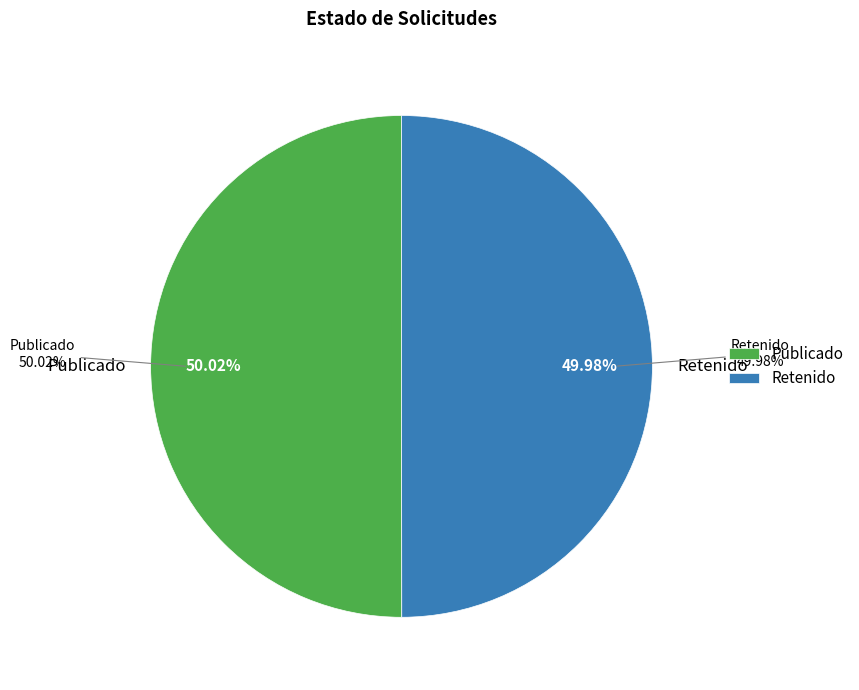

Which category has the smallest portion of the pie?

RET